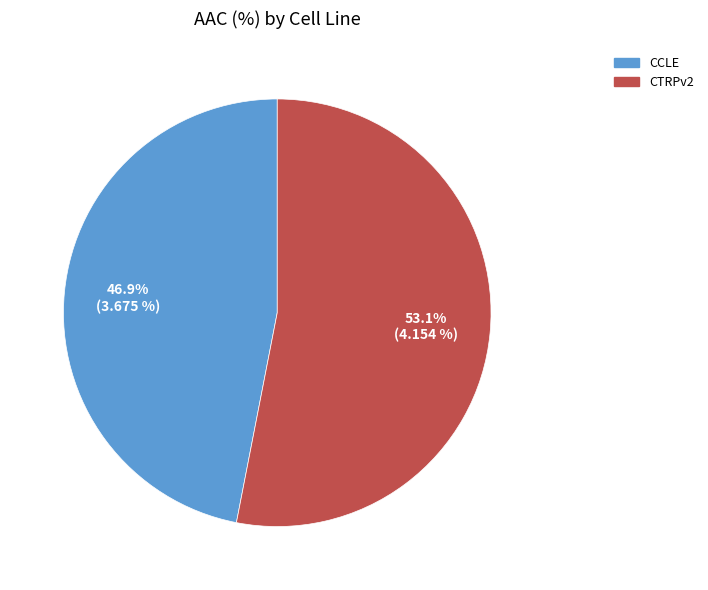

To the nearest percent, what is the combined percentage of CCLE and CTRPv2?

100%